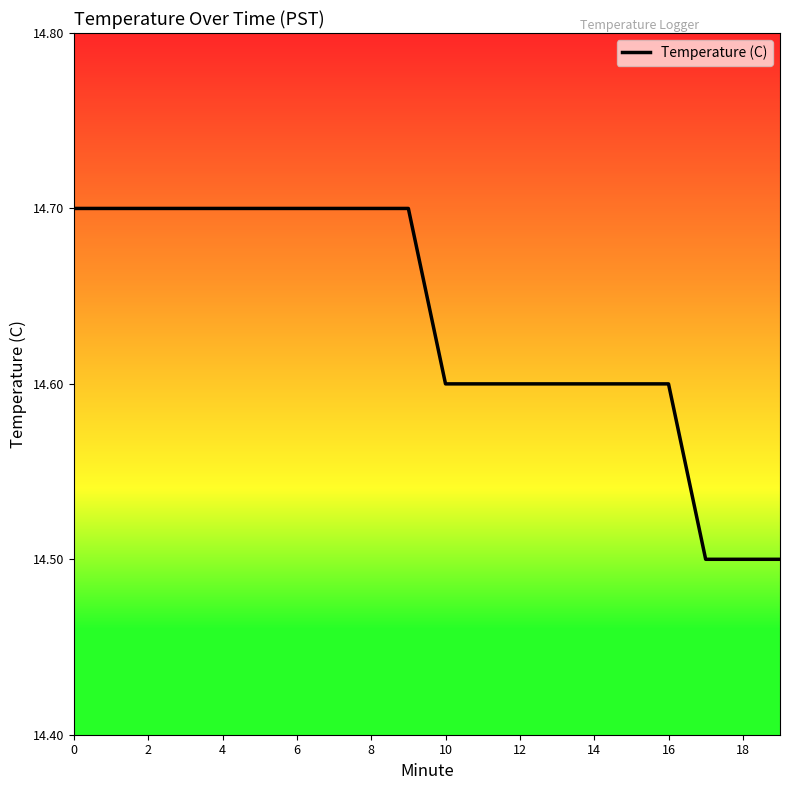

What is the smallest value displayed?

14.5